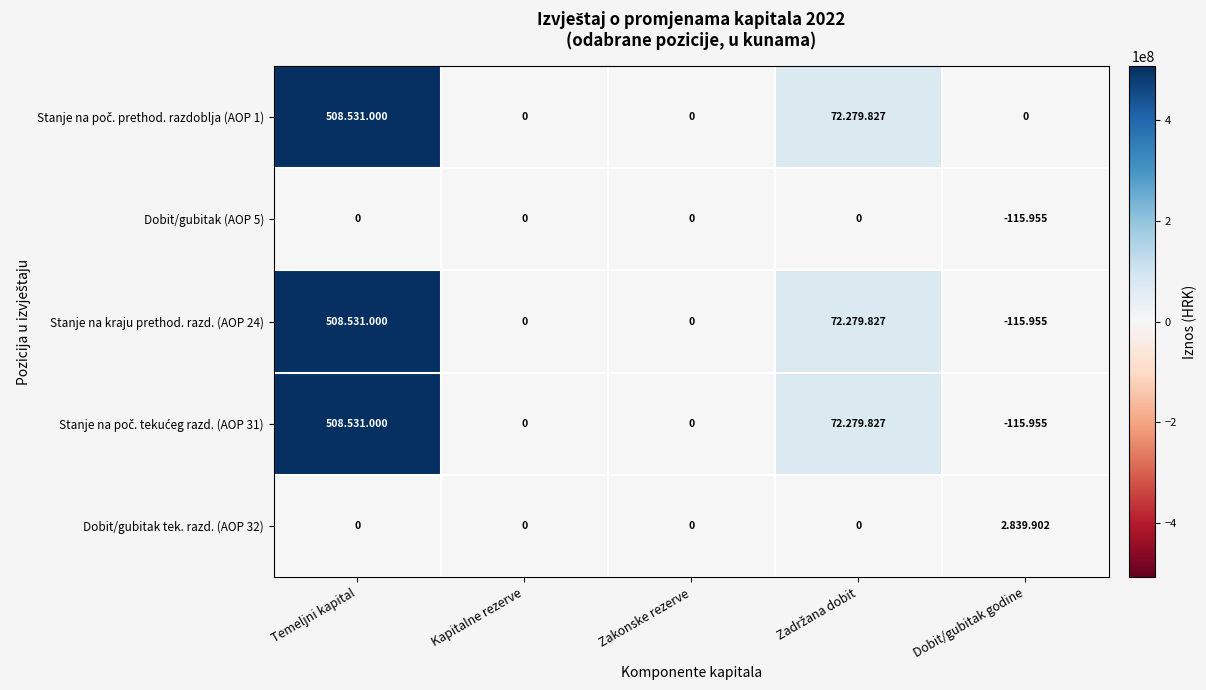

The value of Stanje na kraju prethod. razd. (AOP 24) at Temeljni kapital is 690676685. True or false?

False